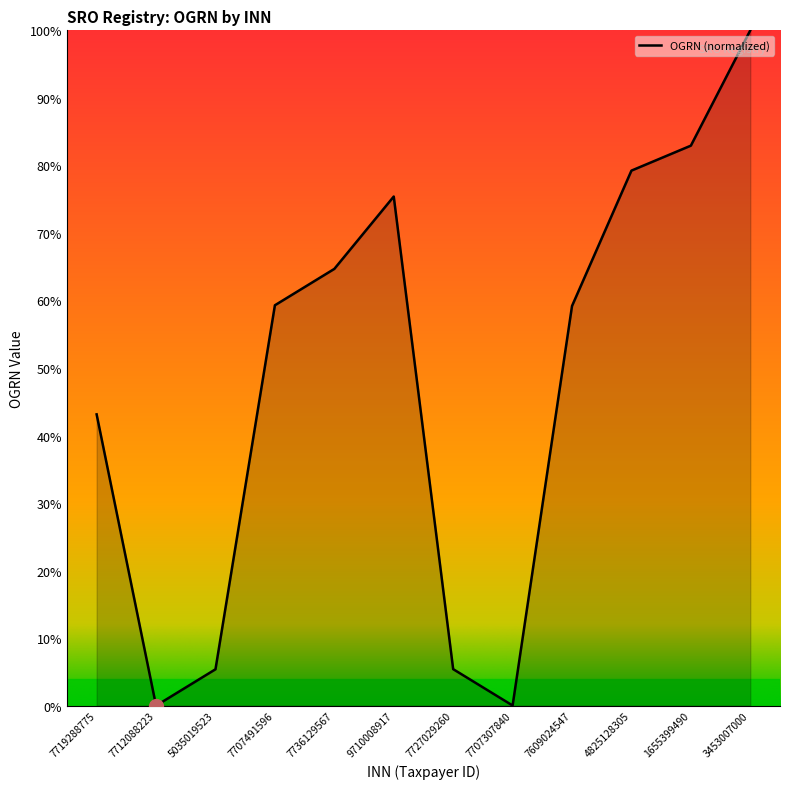

The value at 7727029260 is 1.5. True or false?

False